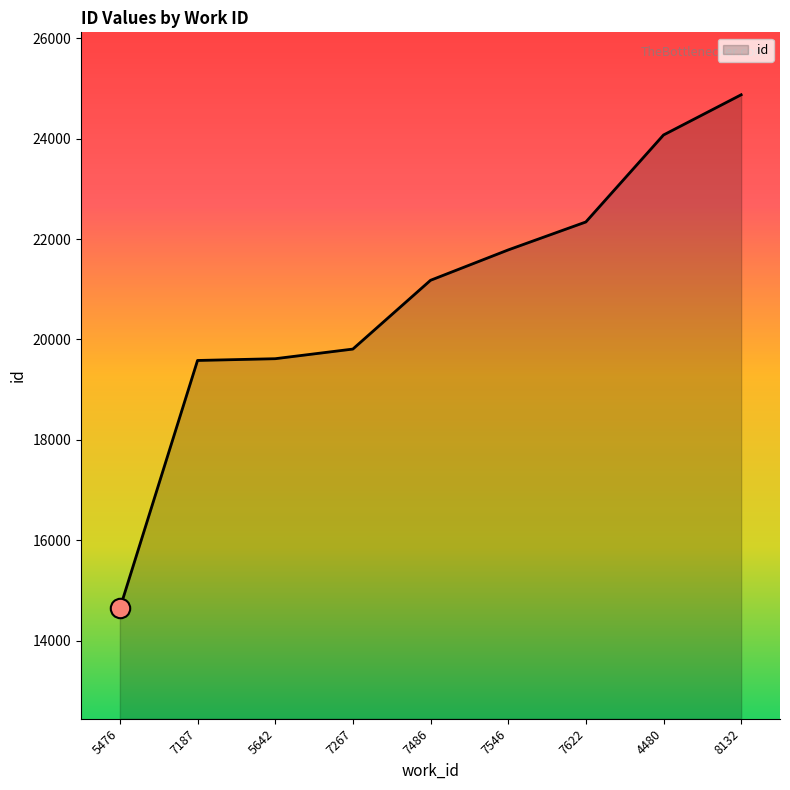

What is the change in value from 7546 to 4480?

+2290